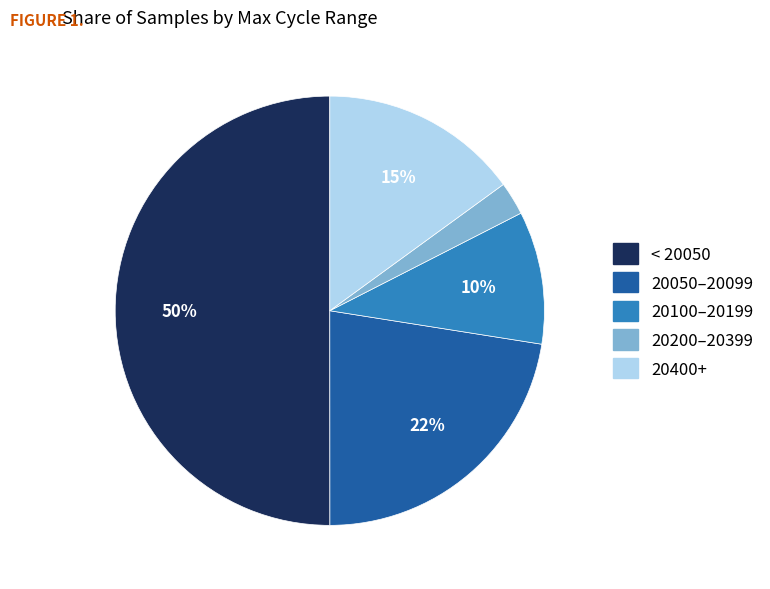

How many slices are in this pie chart?

5